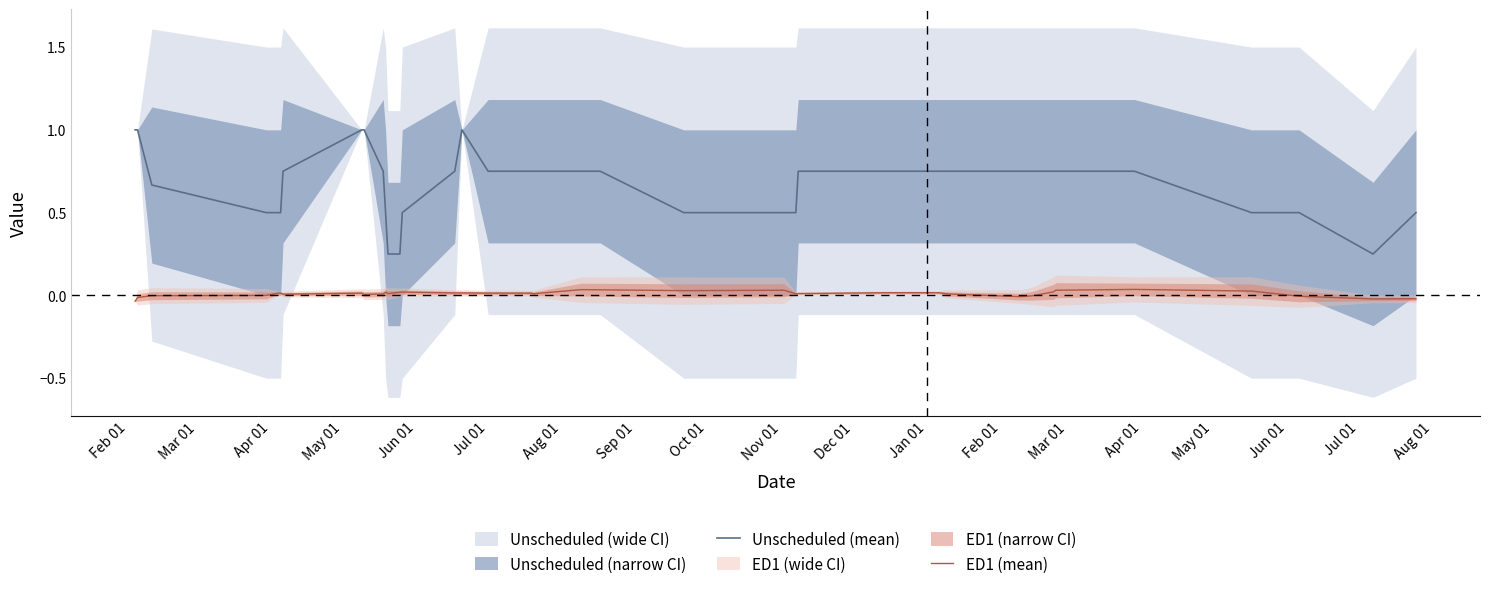

What is the difference between the maximum and minimum values in the Unscheduled (mean) series?

0.8